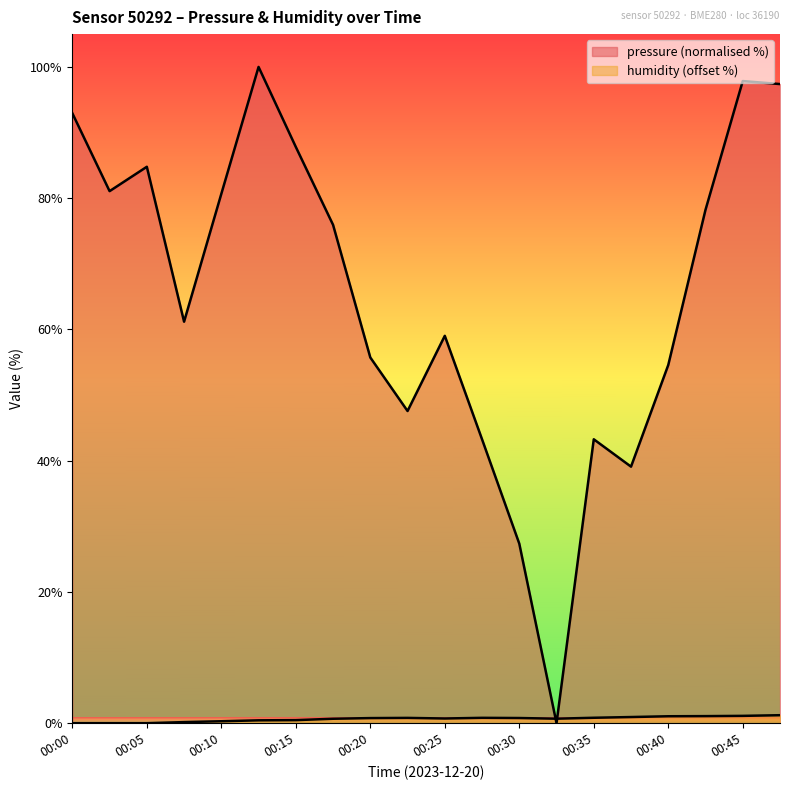

Which category has the lowest value in the humidity series?

00:00